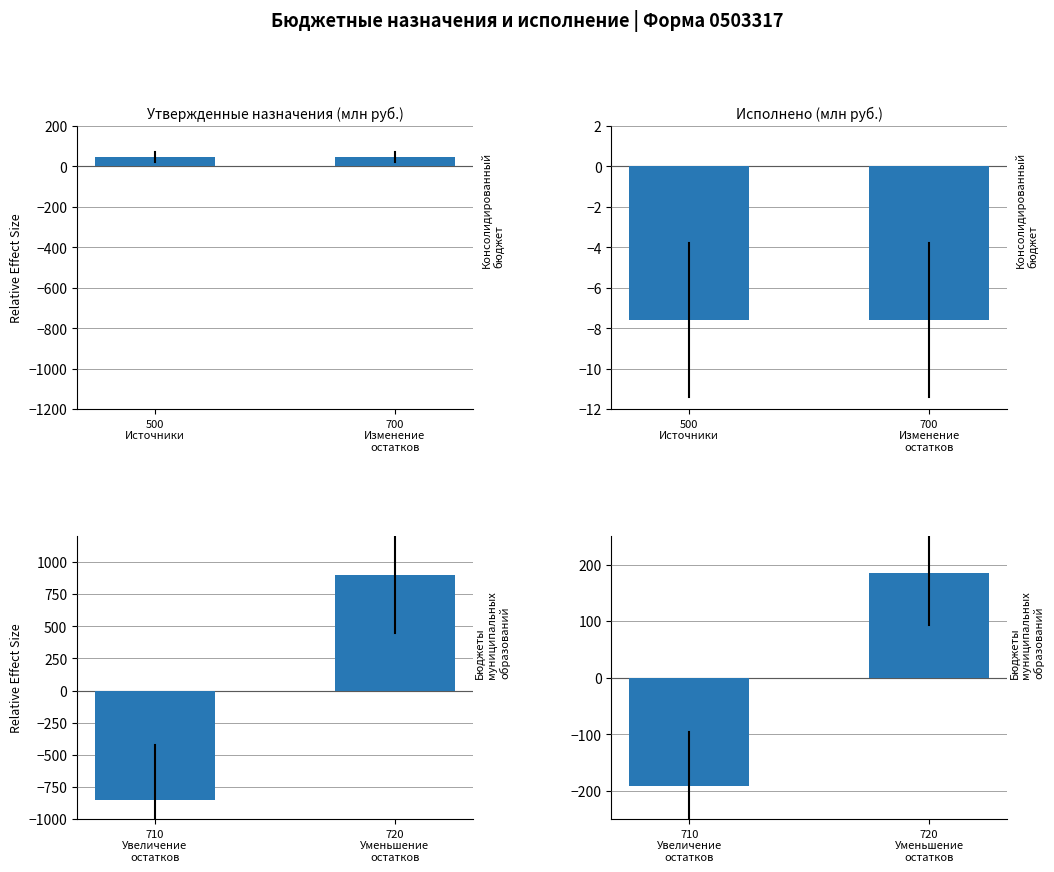

What is the label of the 1st bar from the right?

720 Уменьшение остатков